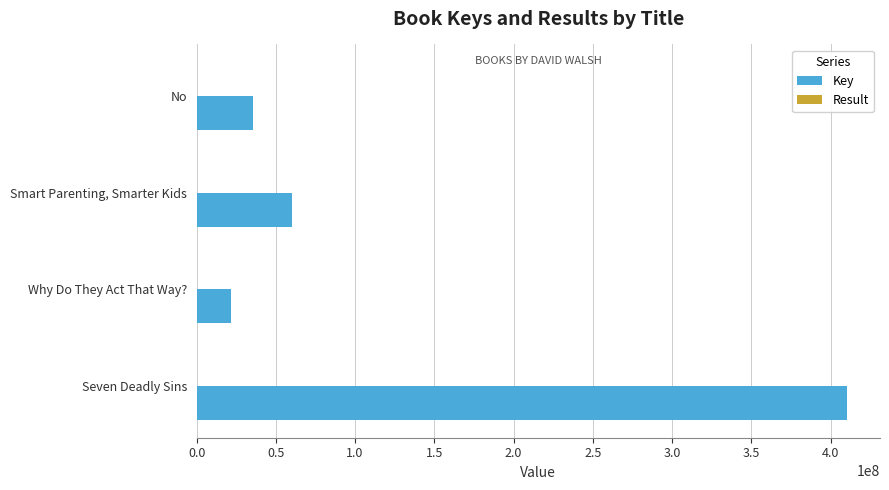

Is it true that Key equals 60338818 at Smart Parenting, Smarter Kids?

True